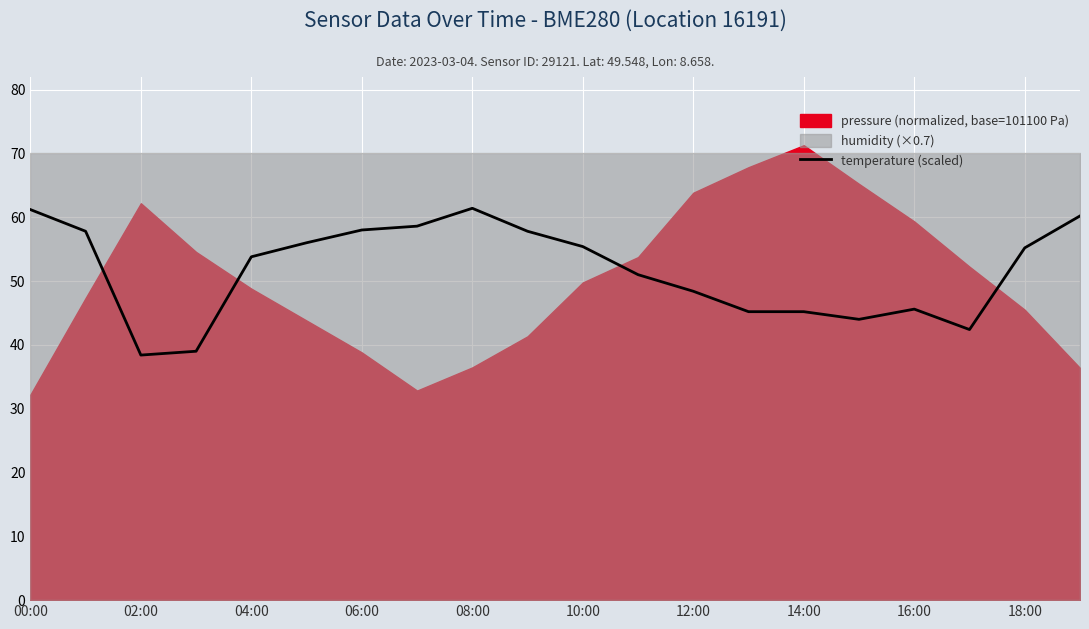

True or false: temperature (scaled) has a value of 16.8 at 12:00.

False